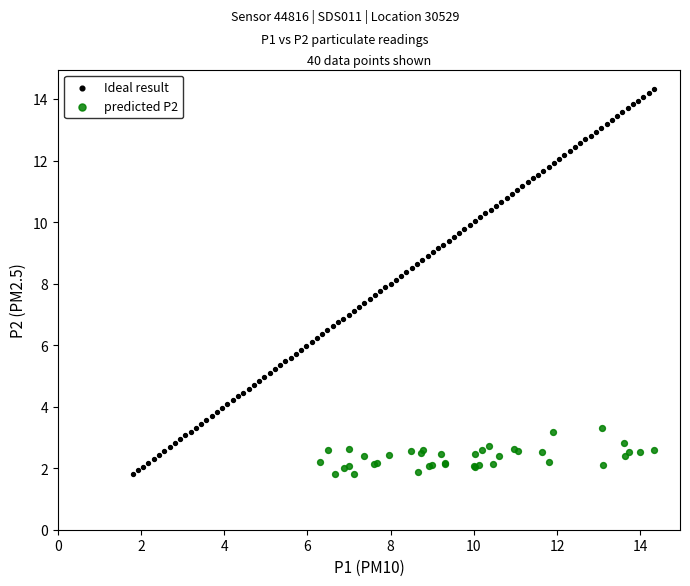

Which series contains the highest Y value?

Ideal result